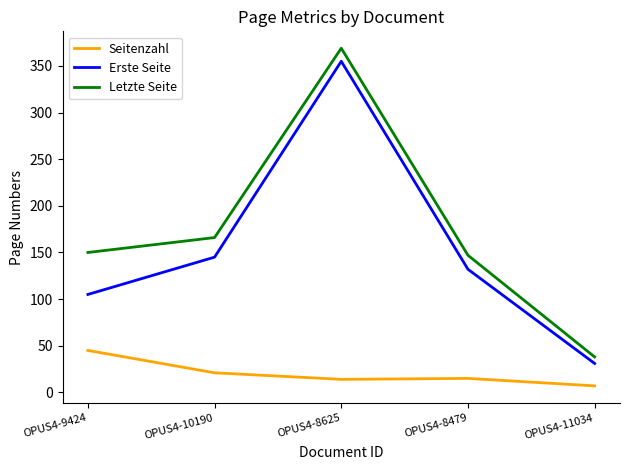

What are all the series names shown in the legend?

Seitenzahl, Erste Seite, Letzte Seite